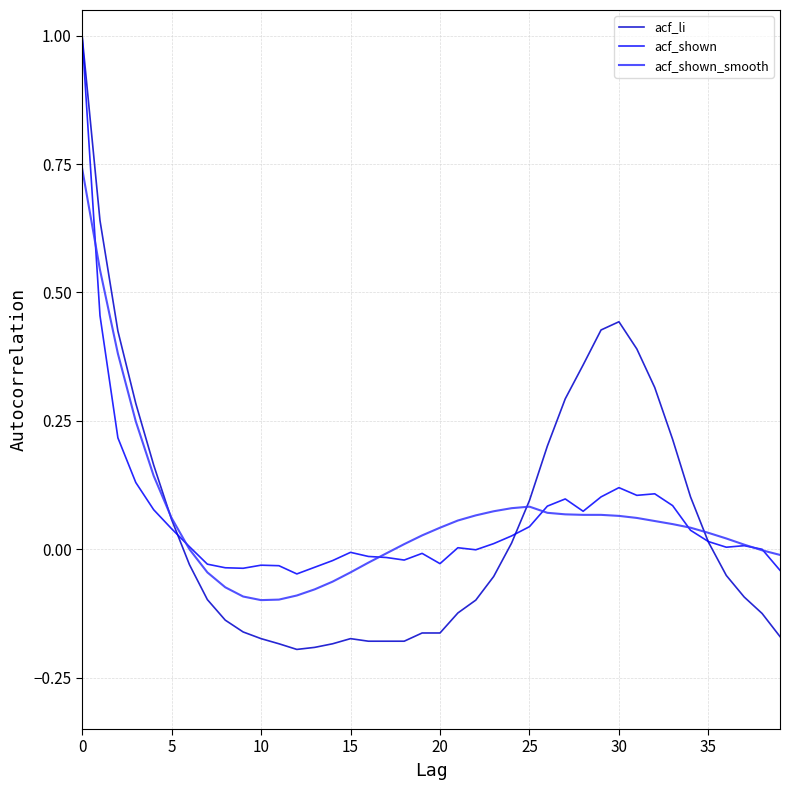

How many lines are shown in the chart?

3